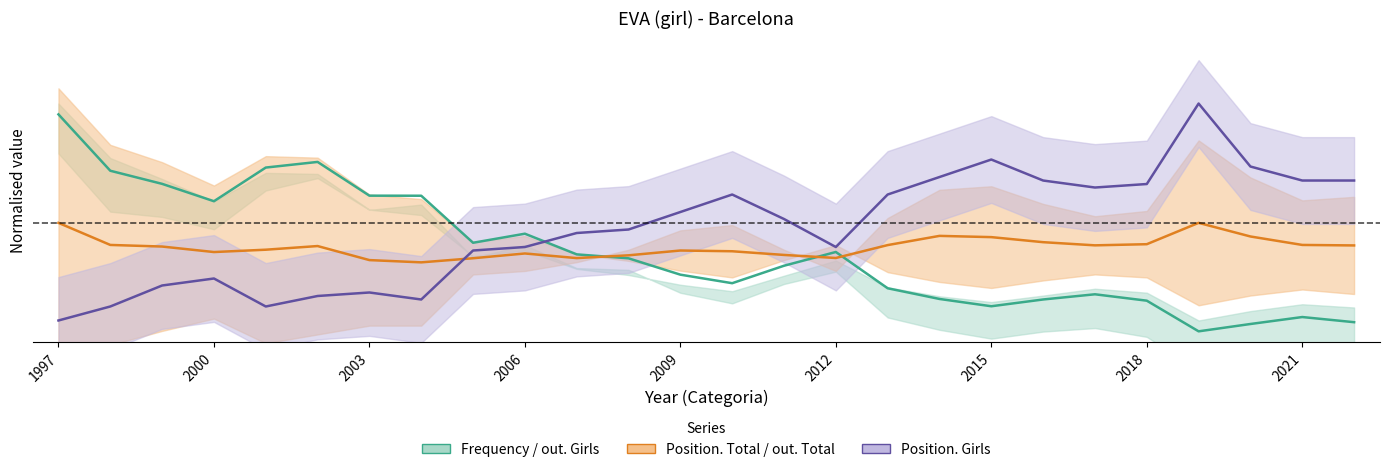

True or false: Frequency and Position. Total cross at least once.

True